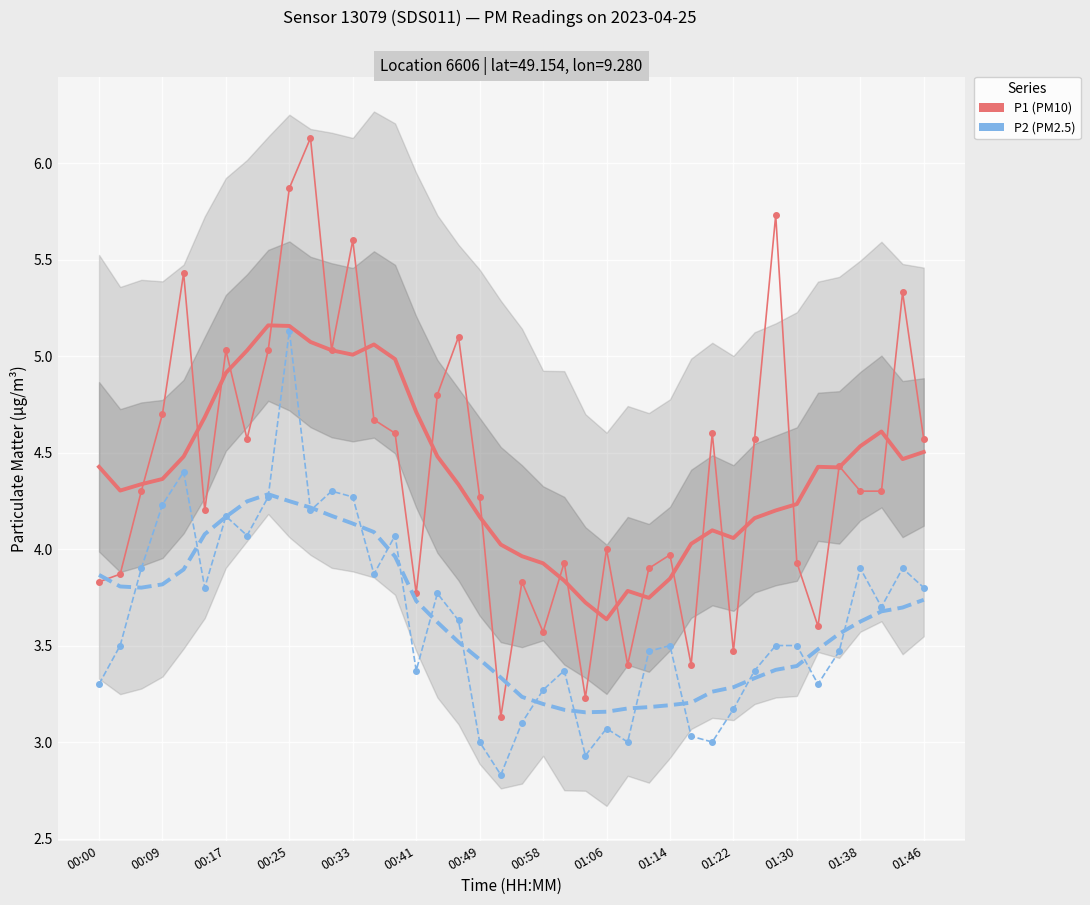

List the series in order of their peak value, highest first.

P1, P1 trend, P2, P2 trend